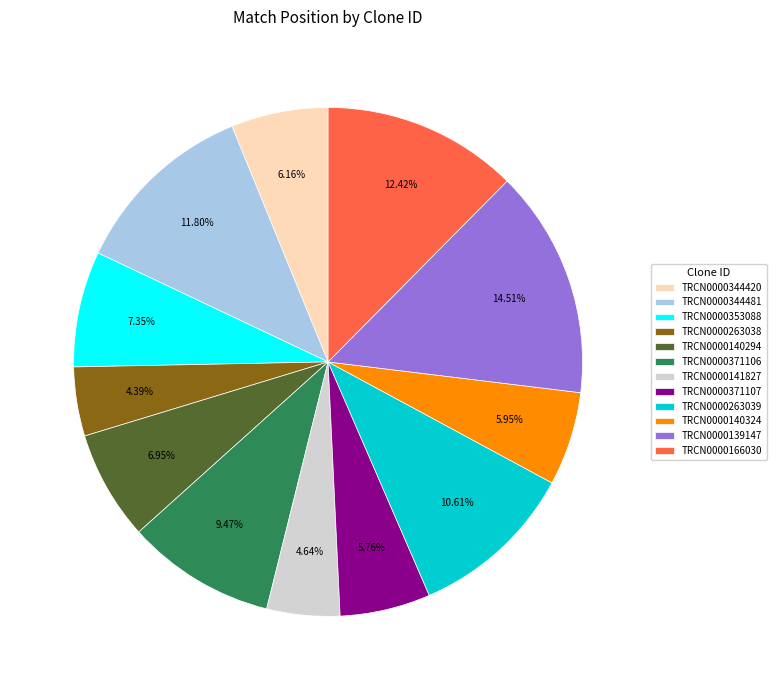

To the nearest percent, what is the difference between the largest and smallest slice percentages?

10%